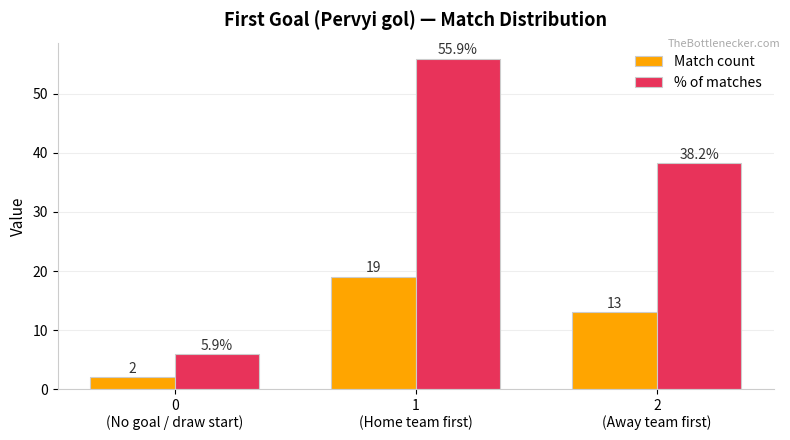

What is the difference between the highest and lowest values at 2
(Away team first)?

25.2